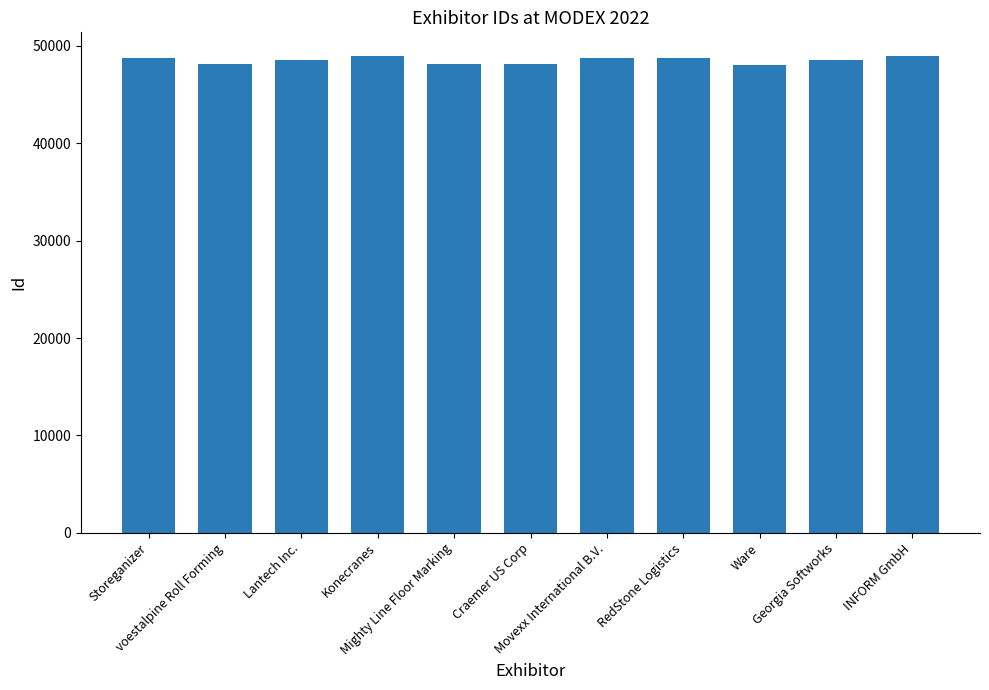

Where does the data first go above 48607?

Storeganizer